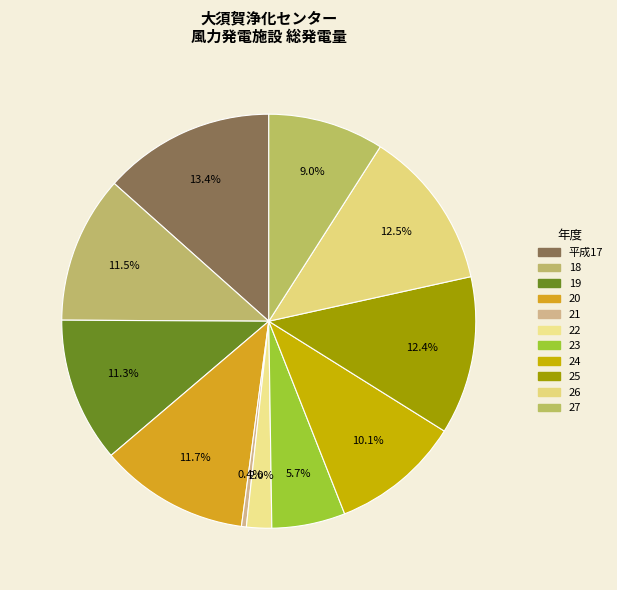

What is the change in value from 21 to 25?

+1109351